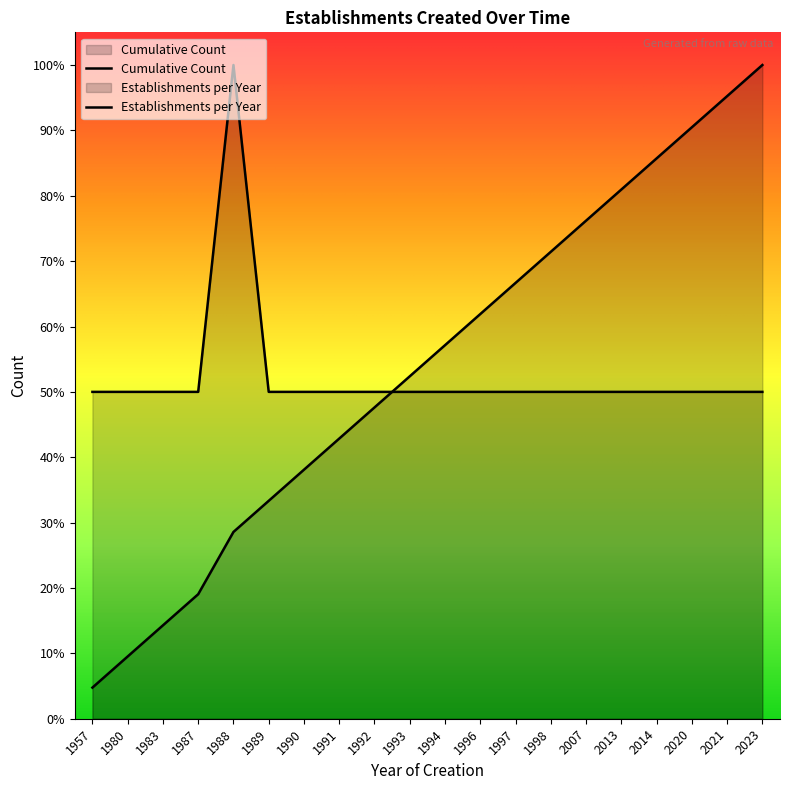

Between which two adjacent categories do Cumulative Count and Establishments per Year first intersect?

1992 and 1993